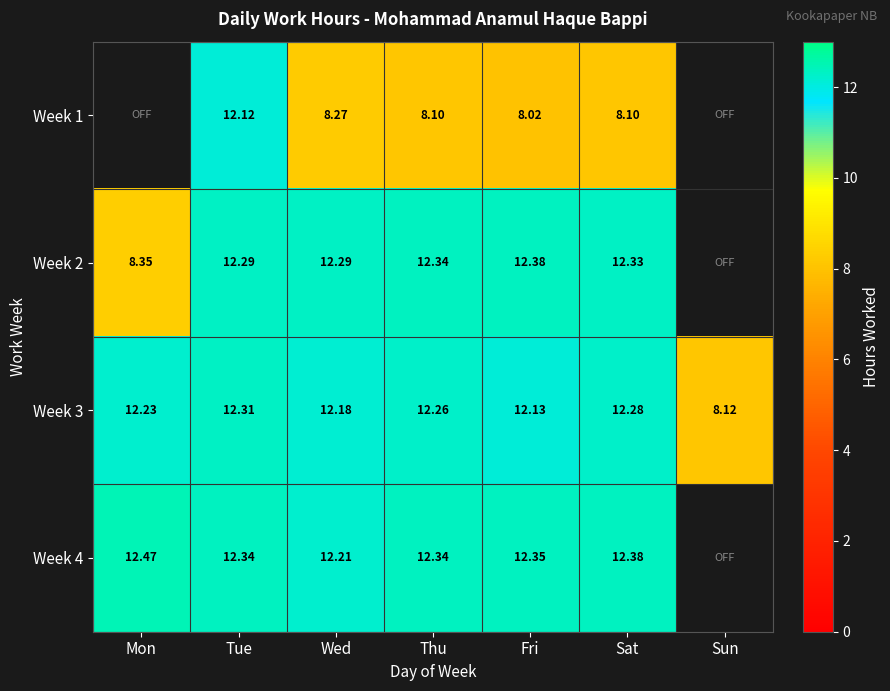

Where is Week 3 nearest to the value 10?

Sun